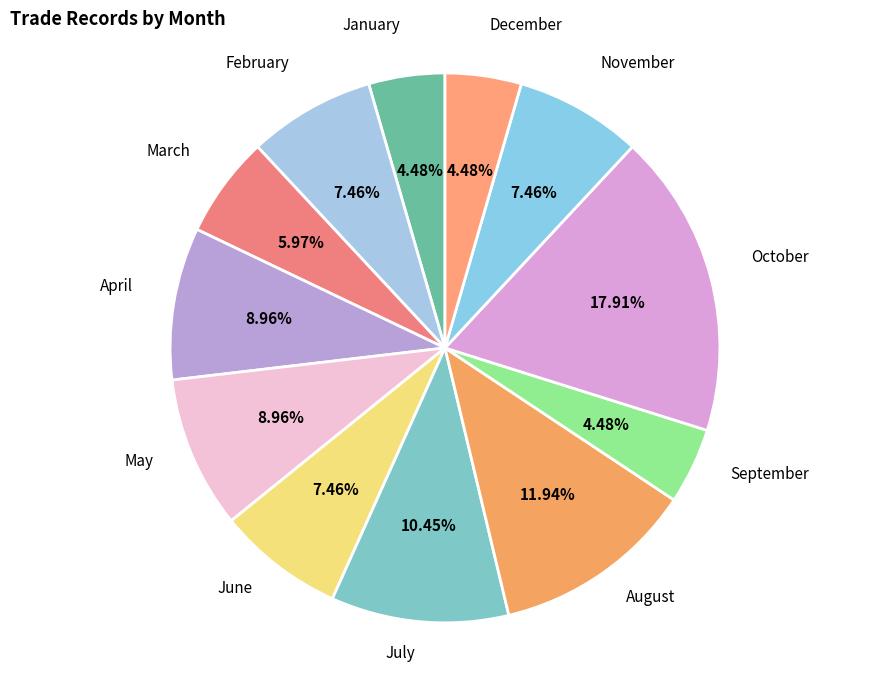

Do June and January together represent more than half of the pie?

No